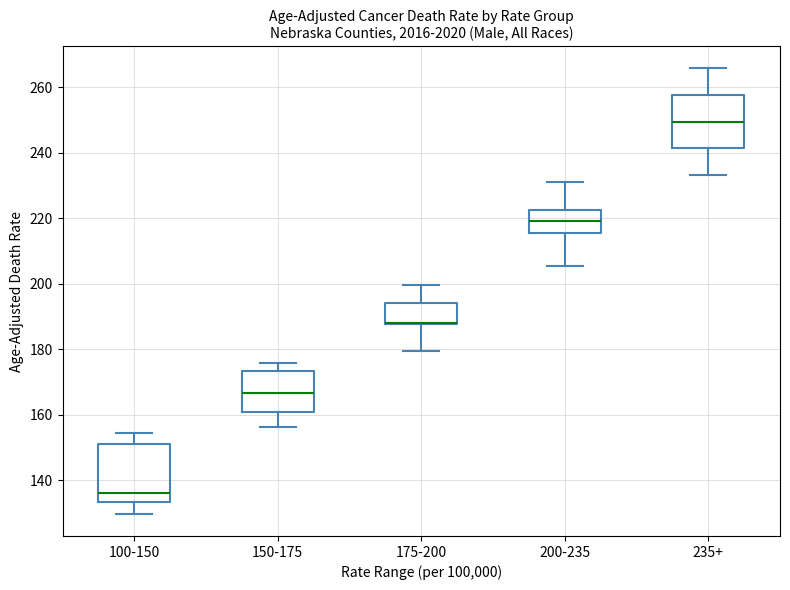

Reading left to right, transcribe this box plot: for each box, give where its median line is, the range the box spans, and where its two whiskers end, as read against the y-axis. The values are not printed on the chart, so give them approximately, as read against the axis.

100-150: median 136, box 134 to 152, whiskers 130 to 154
150-175: median 166, box 160 to 174, whiskers 156 to 176
175-200: median 188 (drawn on the box's lower edge), box 188 to 194, whiskers 180 to 200
200-235: median 220, box 216 to 222, whiskers 206 to 232
235+: median 250, box 242 to 258, whiskers 234 to 266